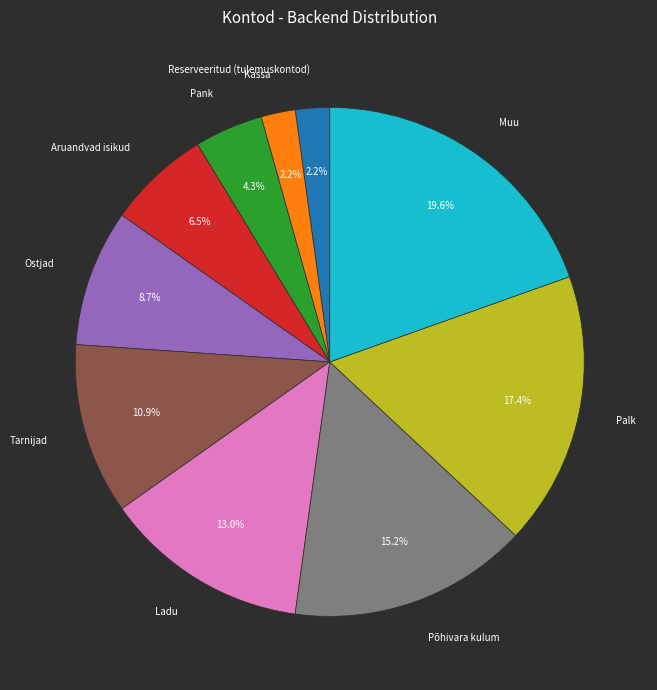

True or false: Kassa accounts for 2% of the total.

True